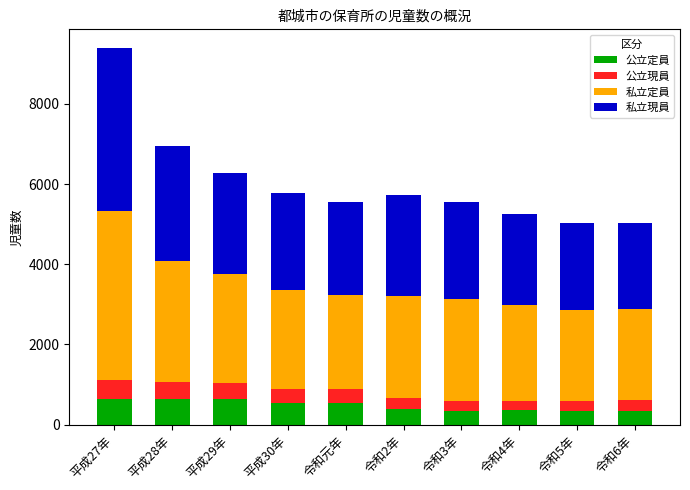

At which category is the sum across all series the highest?

平成27年